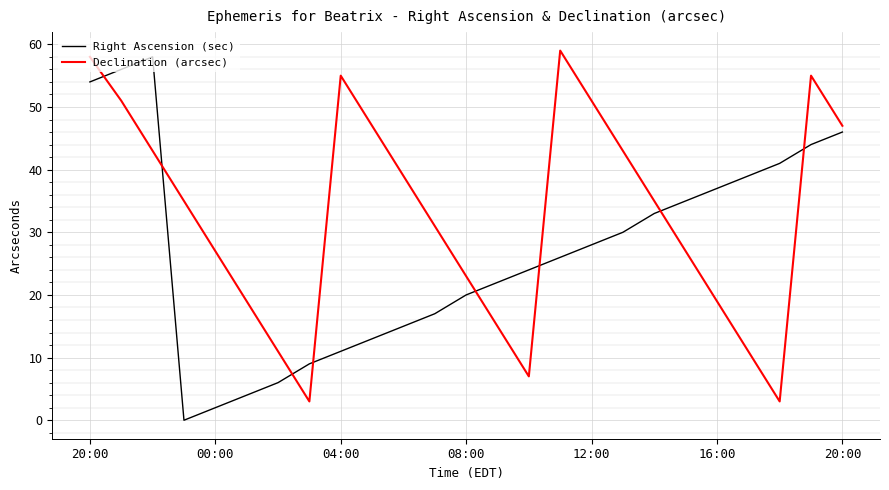

True or false: Right Ascension (sec) and Declination (arcsec) cross at least once.

True